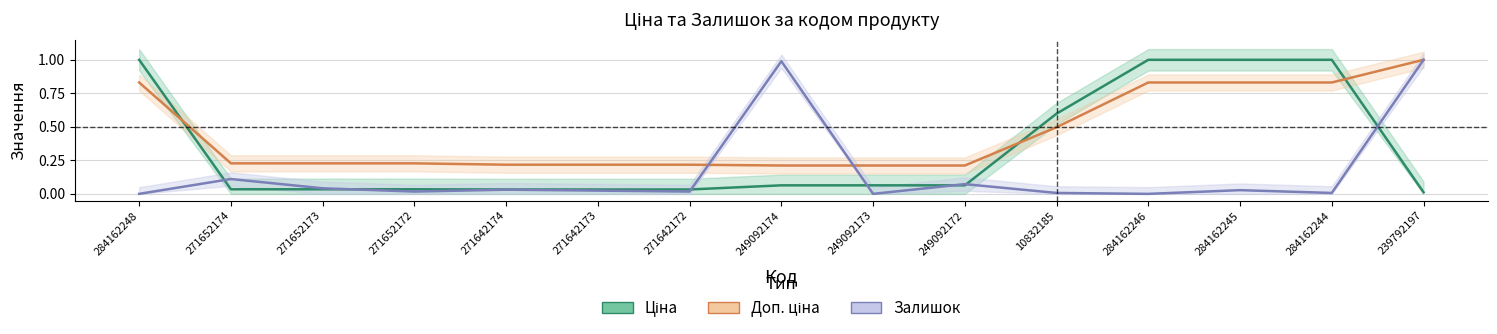

Which series changed the most between 271642173 and 249092173?

Ціна